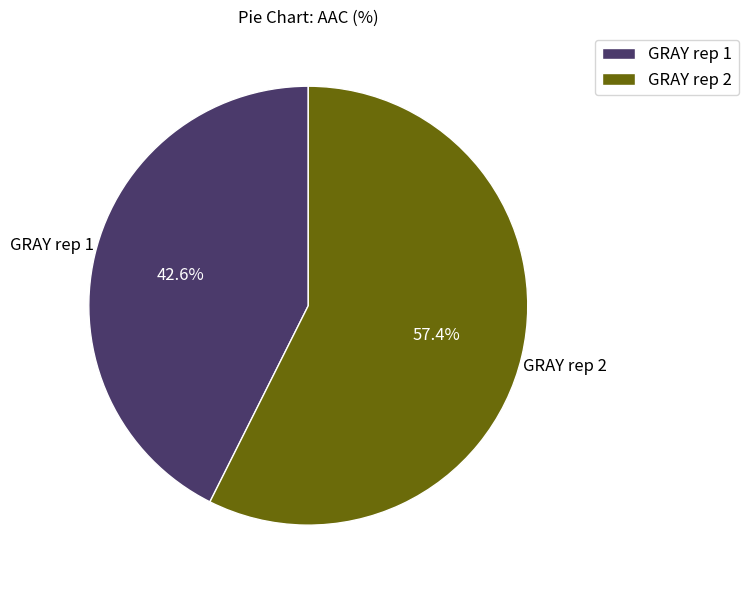

Is it true that GRAY rep 1 is 49% of the pie?

False